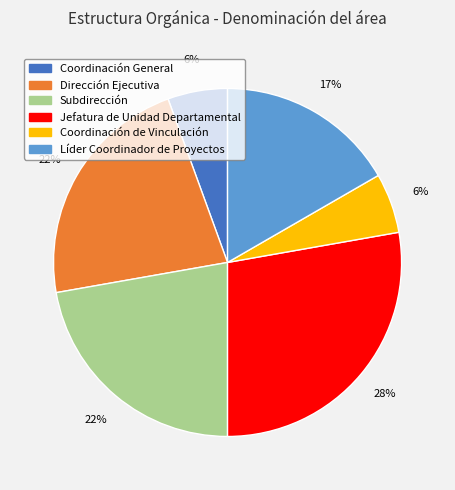

What is the largest slice in the pie chart?

Jefatura de Unidad Departamental